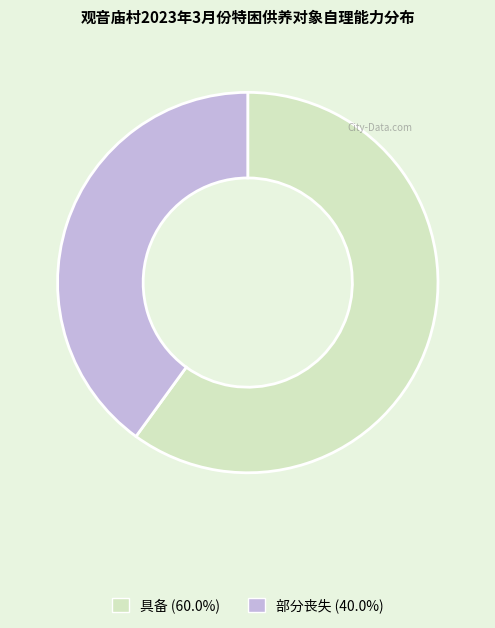

Rank the categories by value from lowest to highest.

部分丧失, 具备